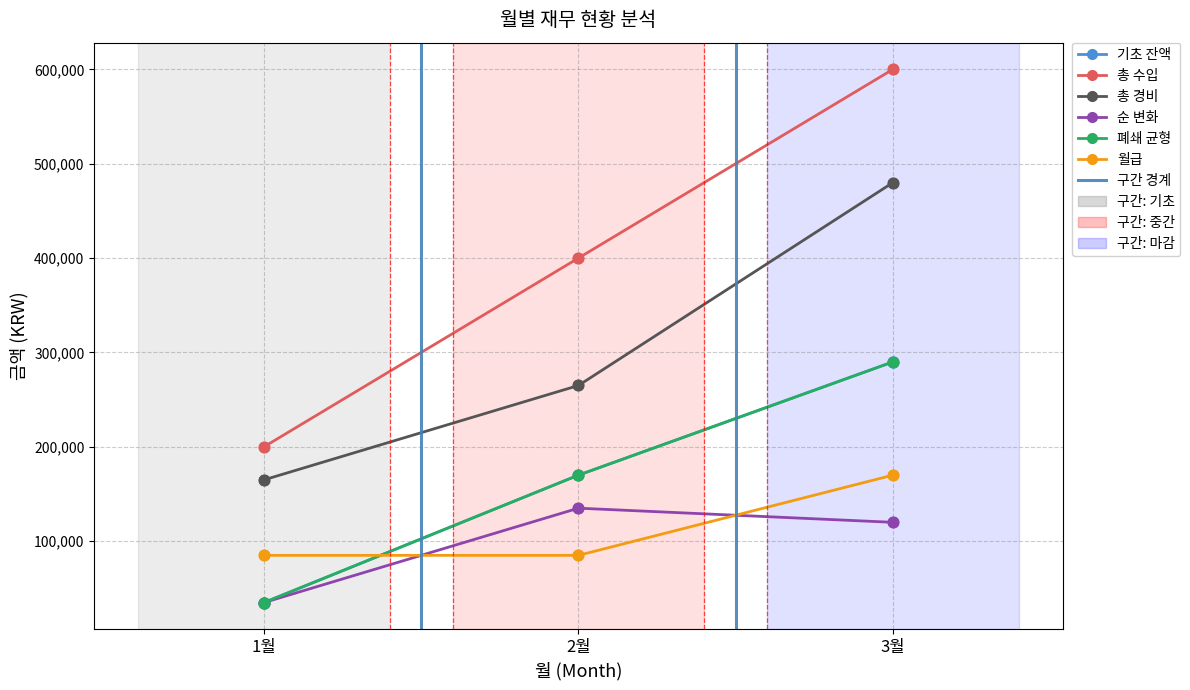

Is the value of 총 경비 at 3월 greater than the value of 기초 잔액 at 3월?

Yes